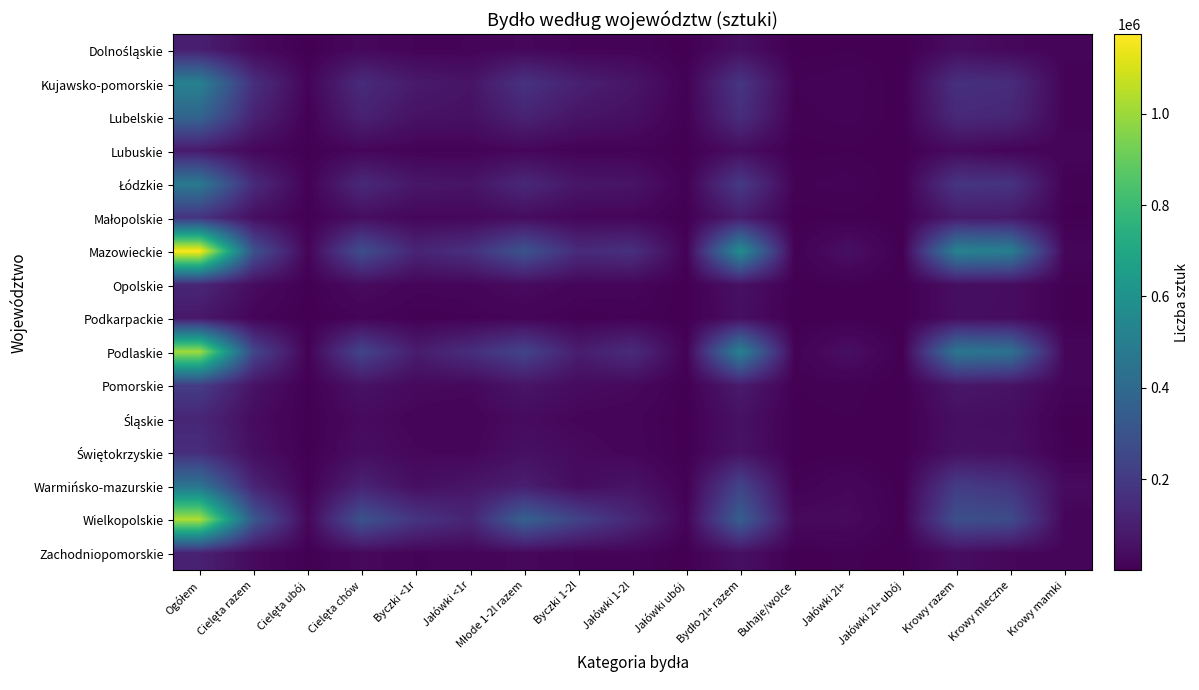

Which series has the largest total across all categories?

Mazowieckie